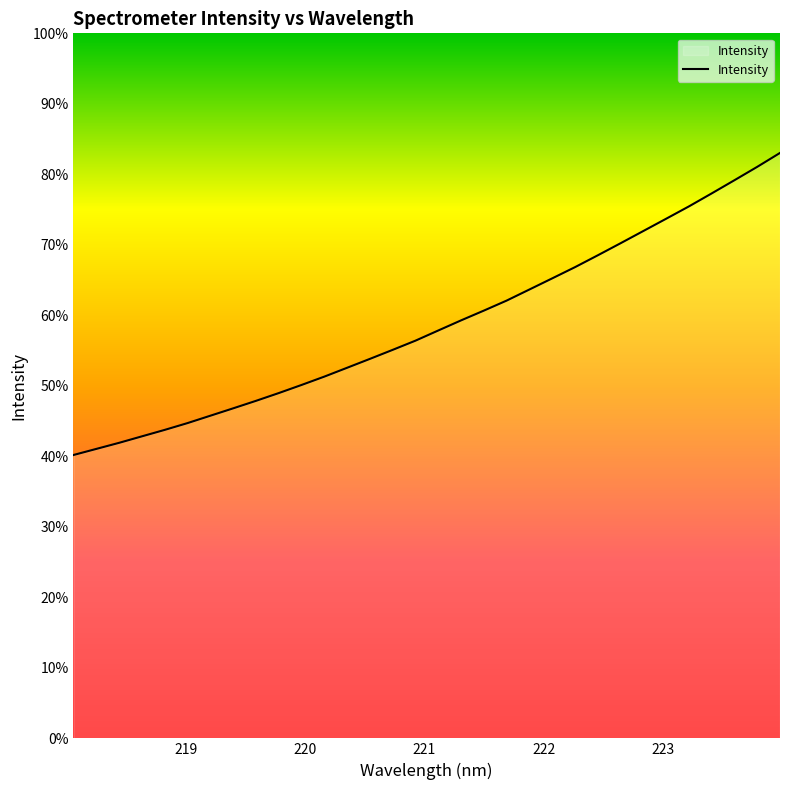

How many values are below 3471?

16